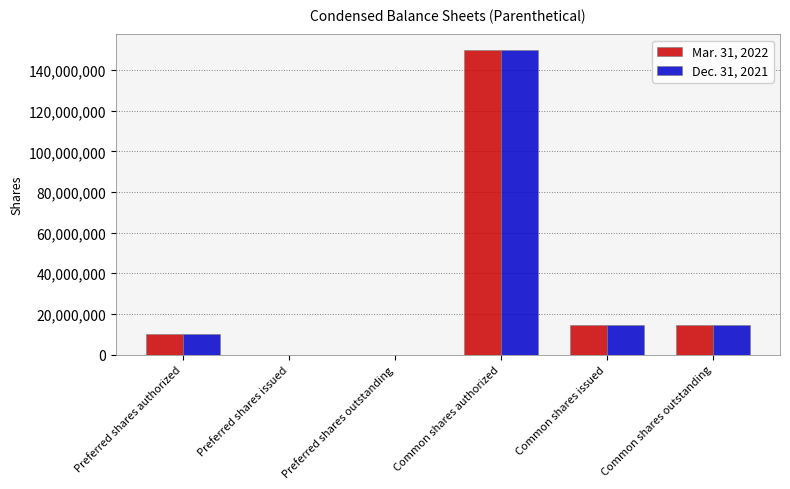

At which label does Dec. 31, 2021 reach its peak?

Common shares authorized